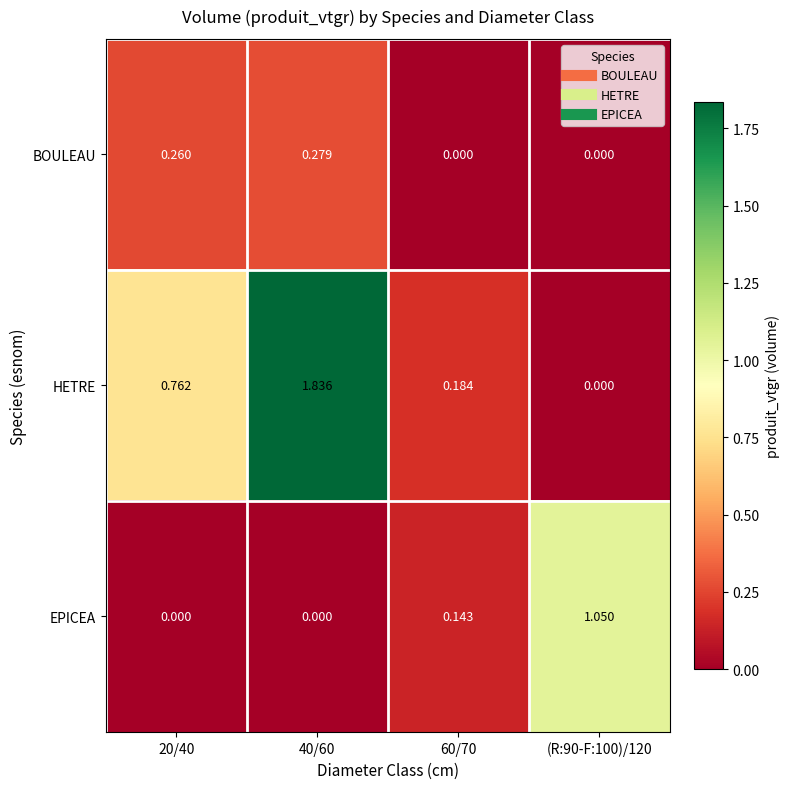

Which series has the largest total across all categories?

HETRE